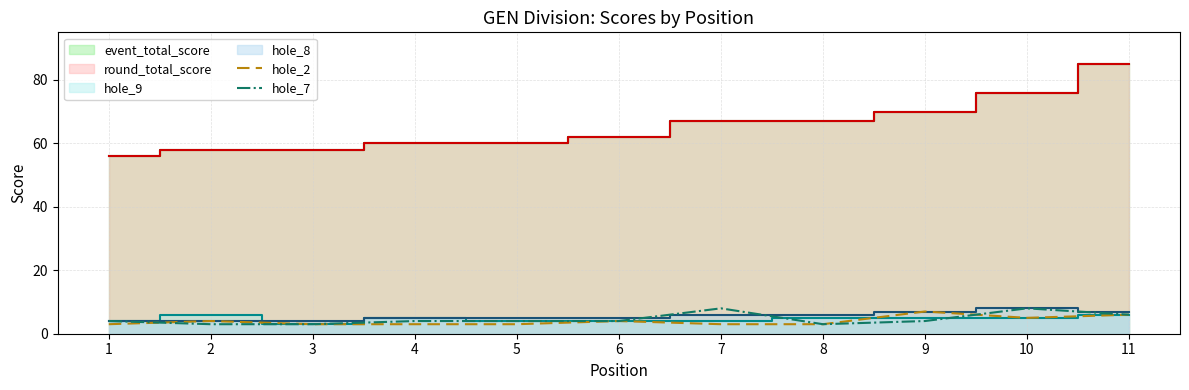

What is the approximate value of hole_2 at 3?

3